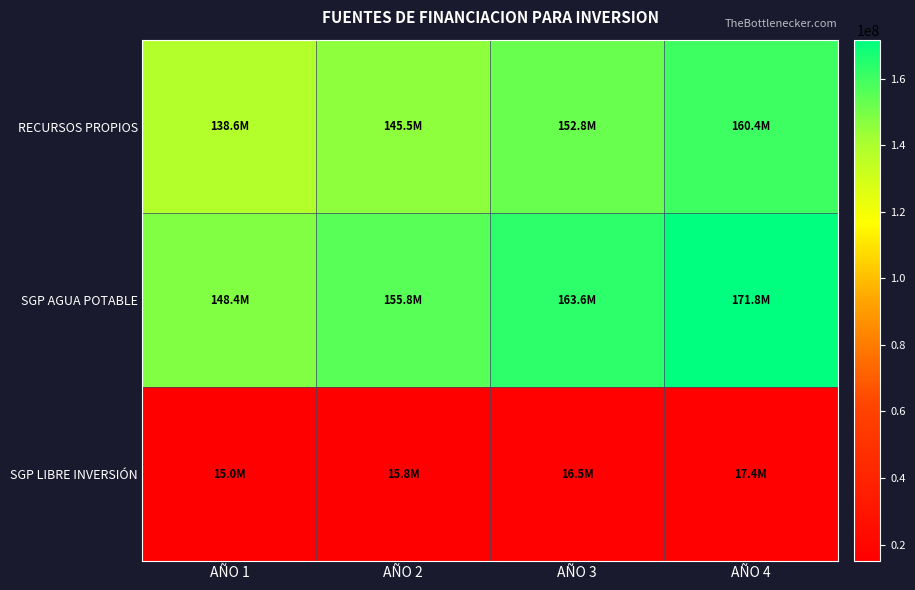

Which label corresponds to the largest value in the chart?

AÑO 4